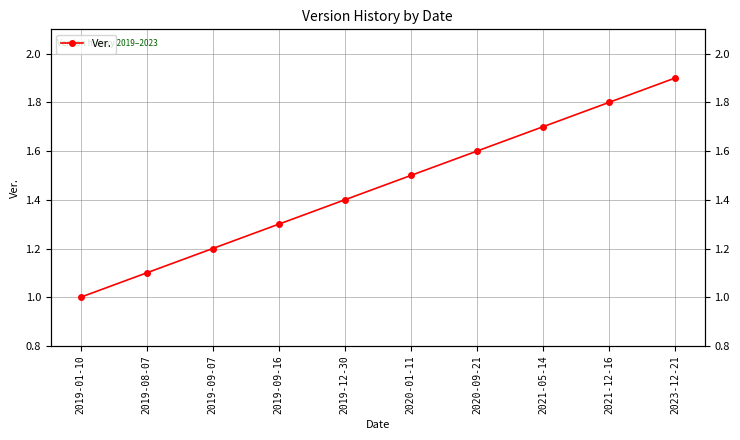

At which category does the chart reach its minimum across all series?

2019-01-10